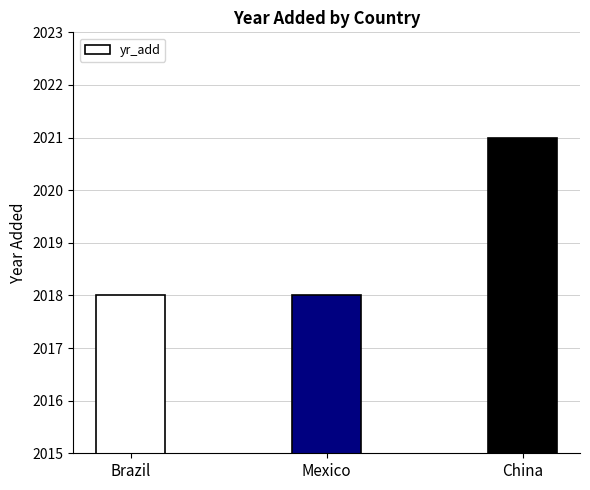

True or false: the data shows 2018 at Brazil.

True